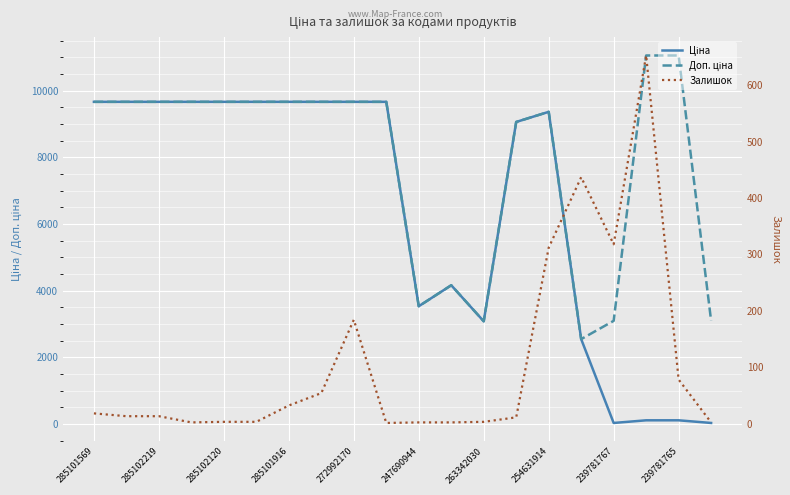

What is the sum of all Ціна values?

128676.2